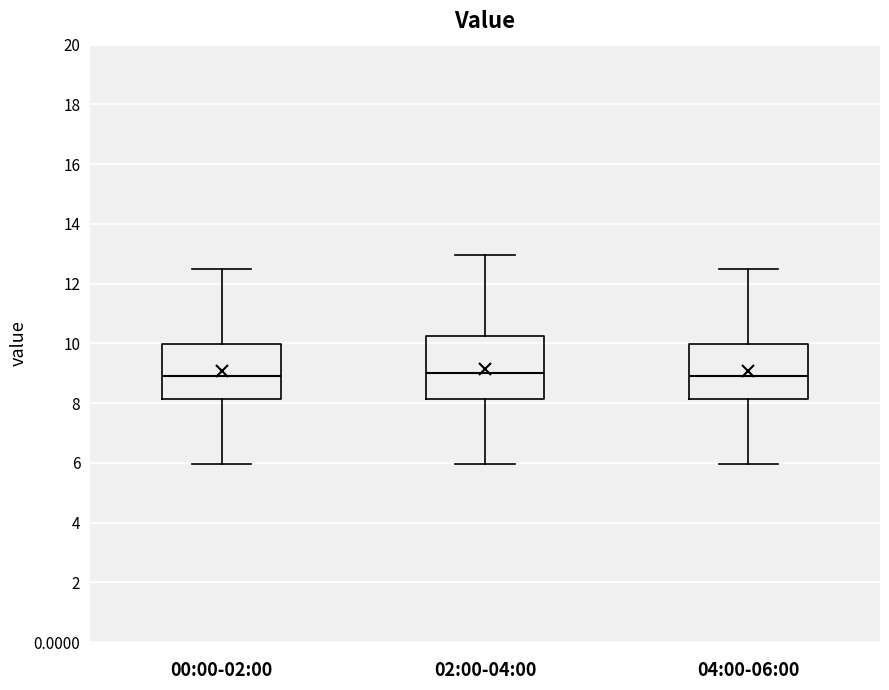

Reading left to right, read every box against the y-axis: the position of its median line, the range the box covers, and the ends of its whiskers. The values are not printed on the chart, so give them approximately, as read against the axis.

00:00-02:00: median 9.0, box 8.2 to 10.0, whiskers 6.0 to 12.6
02:00-04:00: median 9.0, box 8.2 to 10.2, whiskers 6.0 to 13.0
04:00-06:00: median 9.0, box 8.2 to 10.0, whiskers 6.0 to 12.6